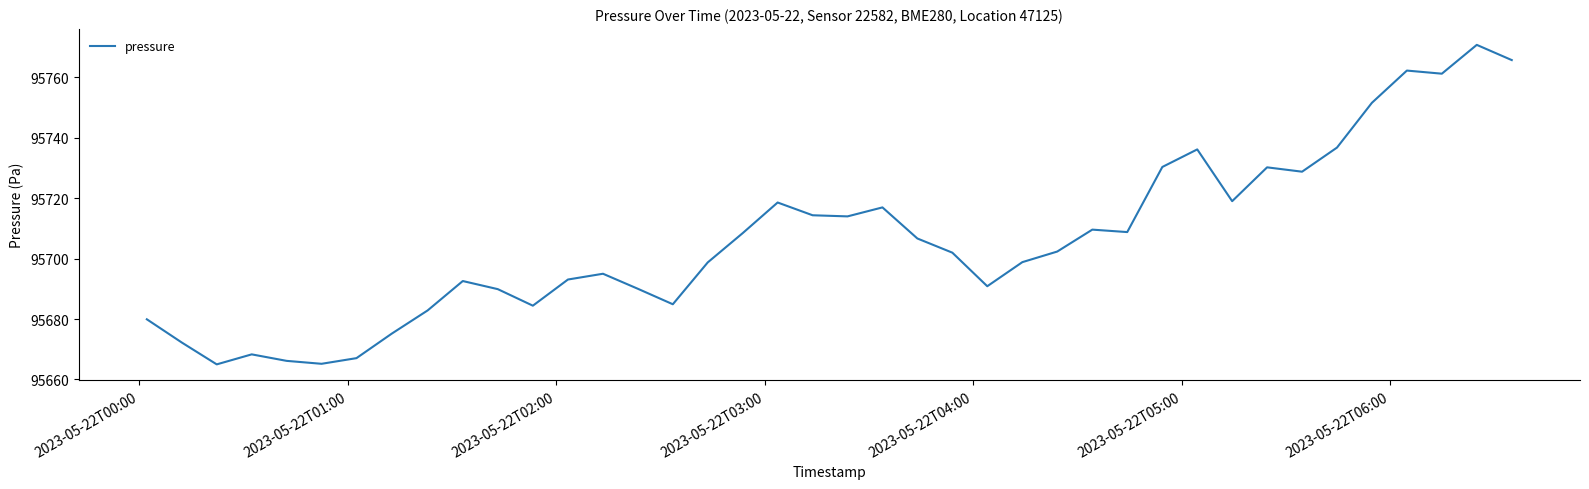

What is the maximum value shown in the chart?

95770.7